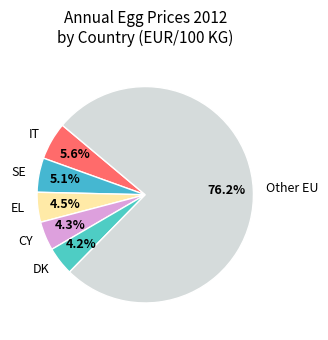

What is the largest slice in the pie chart?

Other EU